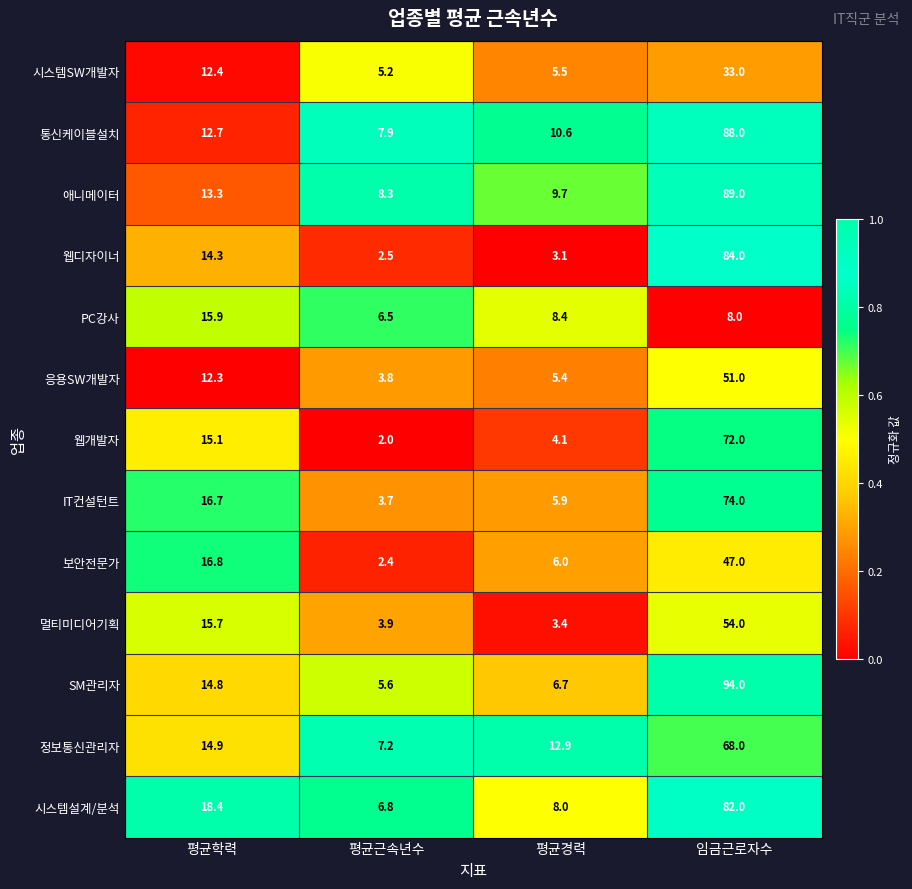

Is it true that 응용SW개발자 equals 12.3 at 평균학력?

True